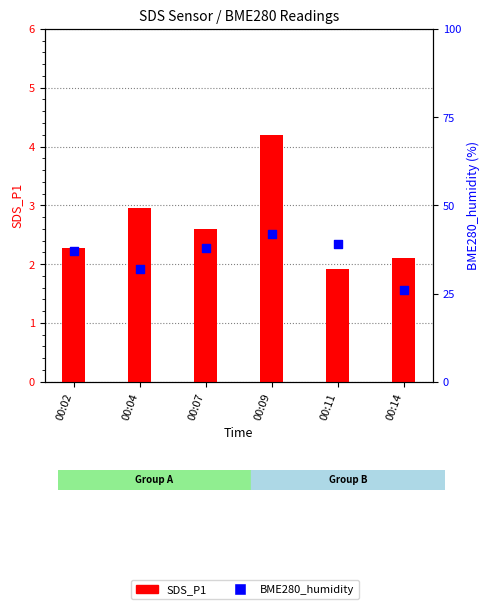

What is the total value across all series at 00:14?

28.1